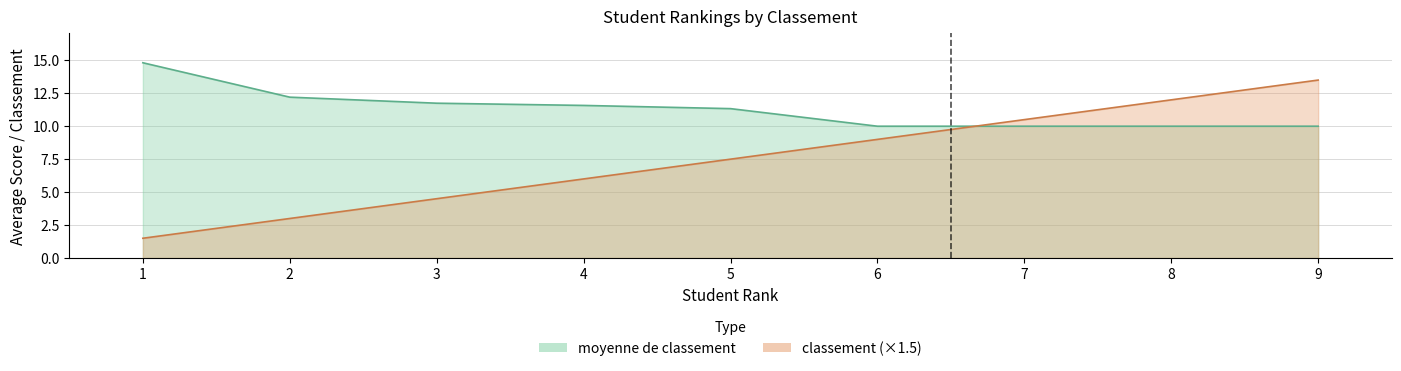

Reading left to right, what are all the values shown in this chart?

moyenne de classement: 1=14.8	2=12.2	3=11.7	4=11.6	5=11.3	6=10.0	7=10.0	8=10.0	9=10.0
classement: 1=1.5	2=3.0	3=4.5	4=6.0	5=7.5	6=9.0	7=10.5	8=12.0	9=13.5